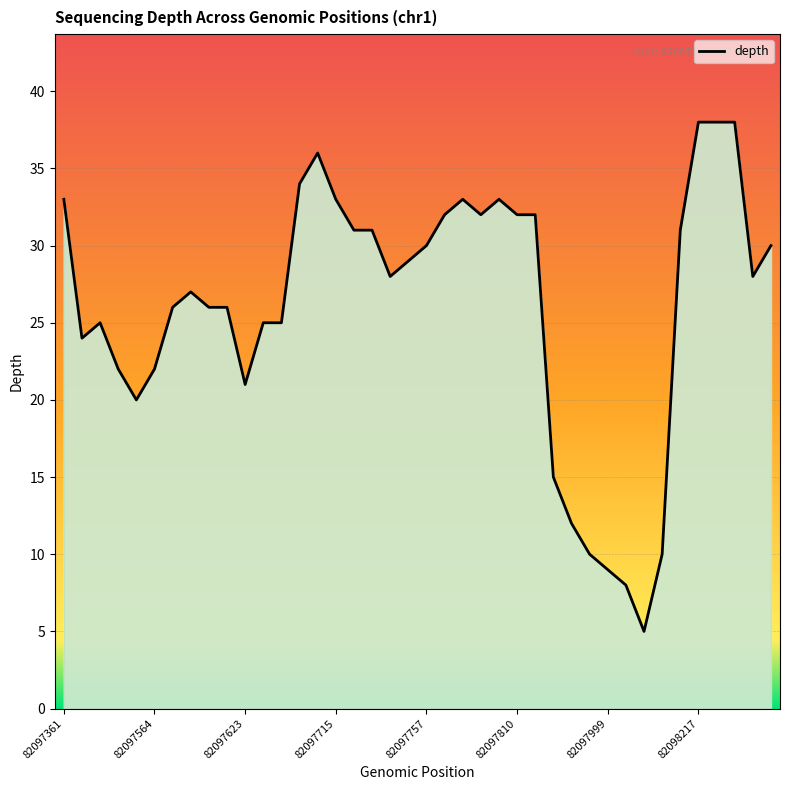

What is the maximum value shown in the chart?

38